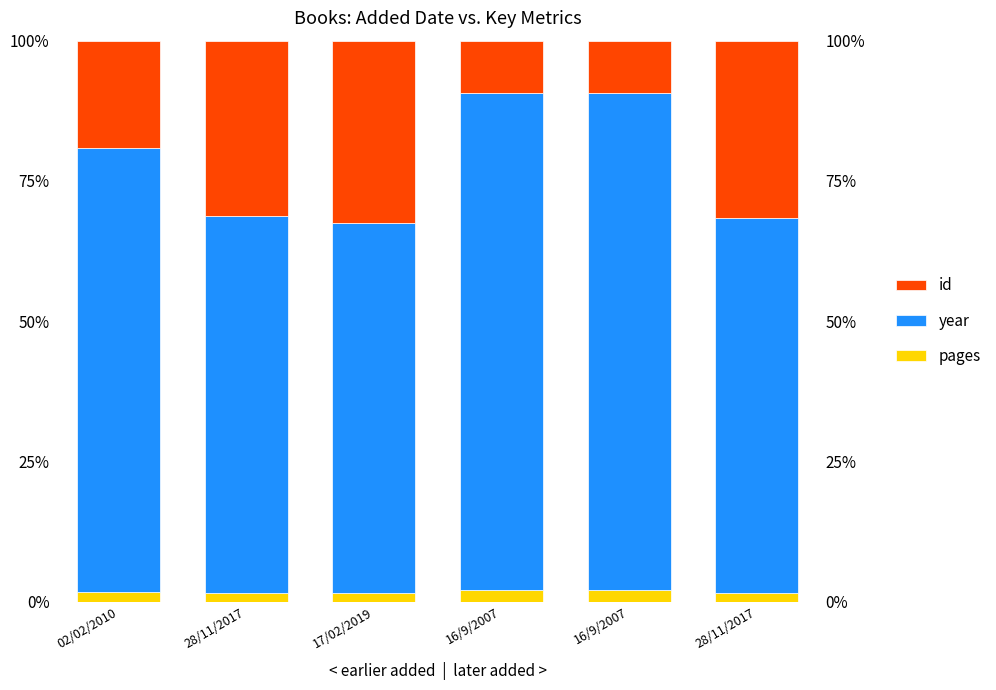

The pages series shows 0.8 at 28/11/2017. True or false?

False